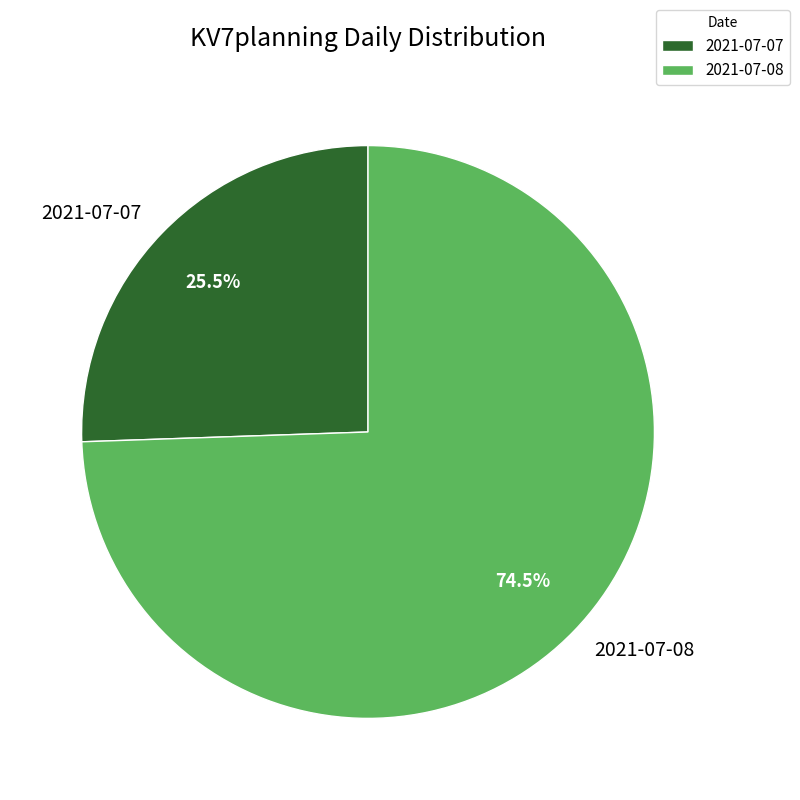

Which category accounts for the majority?

2021-07-08